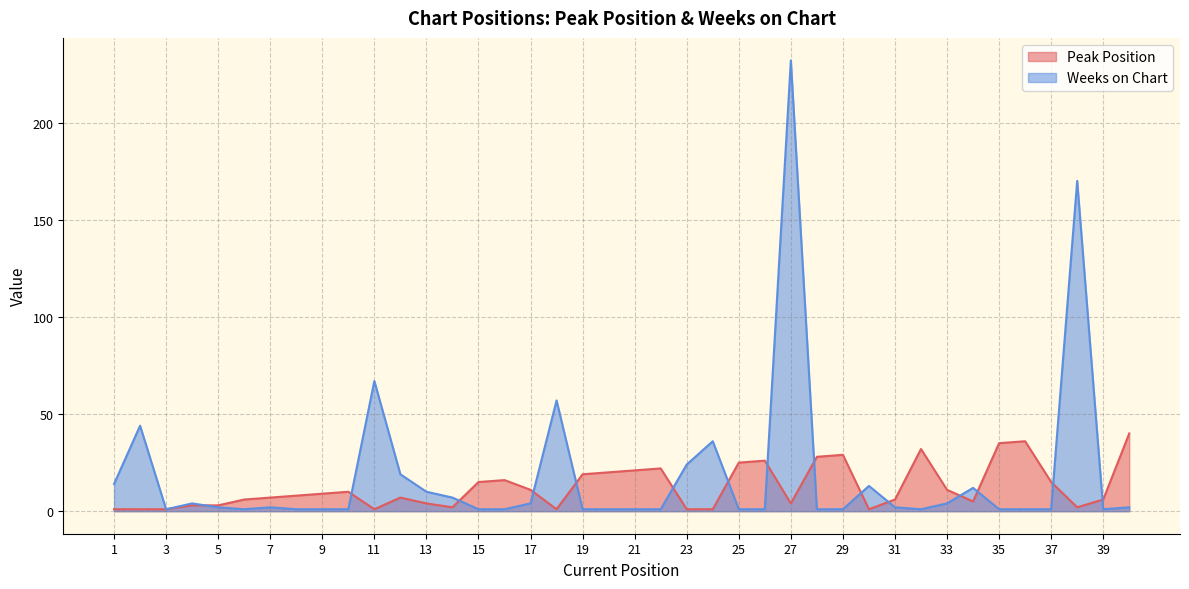

Where does the Peak Position series first go above 8?

9